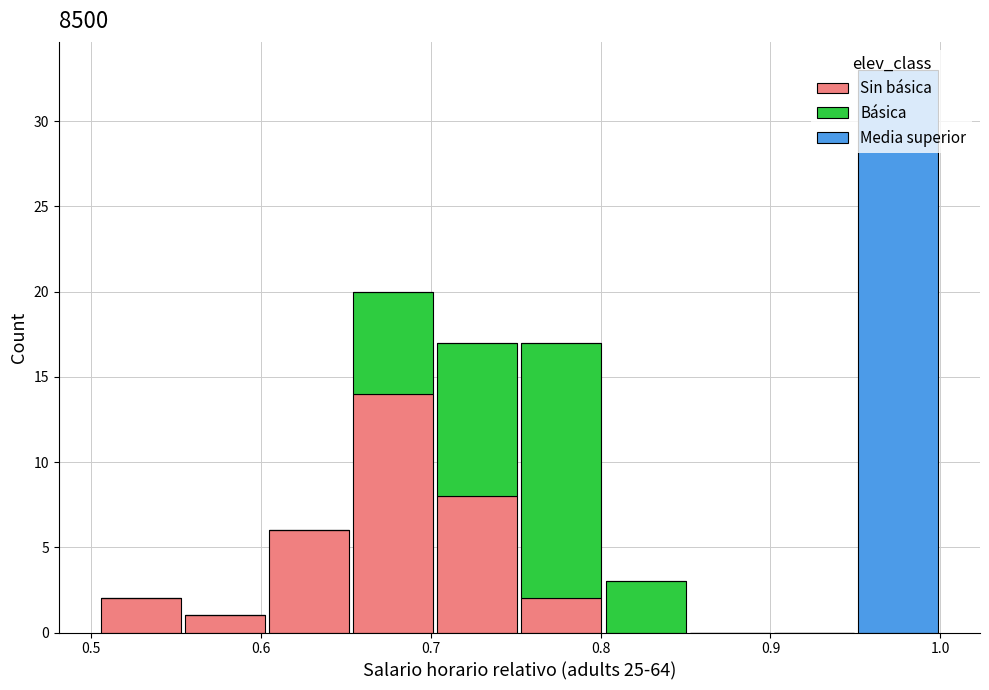

Reading left to right, transcribe this chart: for each stacked bar, give the range it covers on the x-axis and its total height. Neither the bar edges nor the heights are printed on the chart, so give them approximately, as read against the axes.

0.50 to 0.55: 2
0.55 to 0.60: 1
0.60 to 0.65: 6
0.65 to 0.70: 20
0.70 to 0.75: 17
0.75 to 0.80: 17
0.80 to 0.85: 3
0.85 to 0.90: 0
0.90 to 0.95: 0
0.95 to 1.00: 33